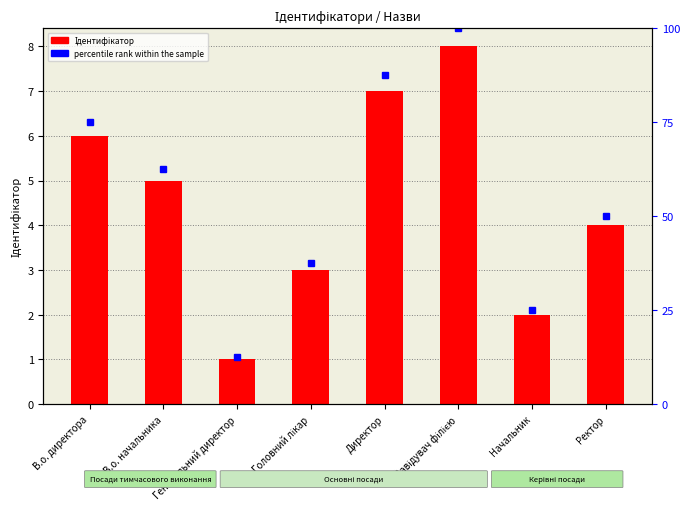

What is the difference between the values at Ректор and В.о. директора?

2